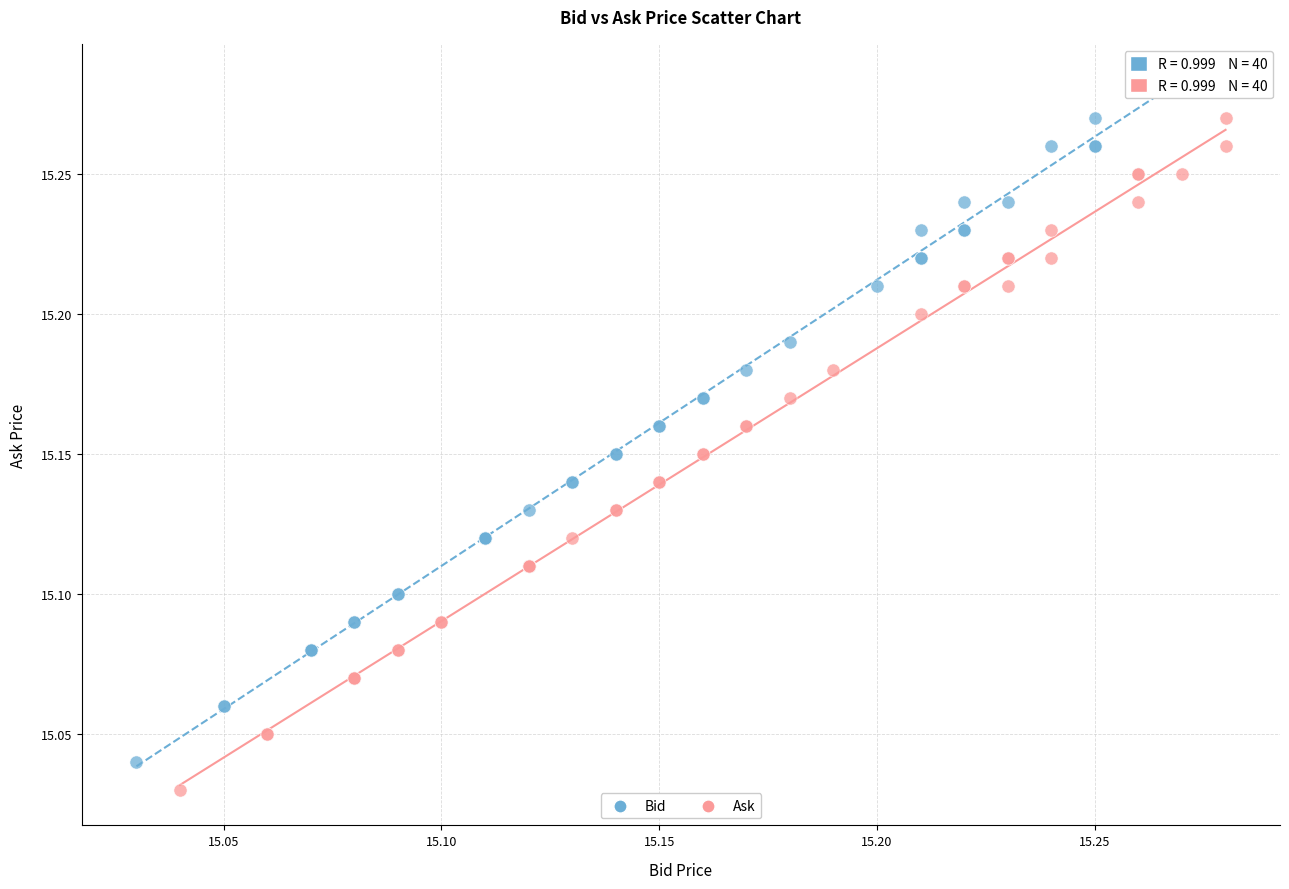

What are all the series names shown in the legend?

Bid, Ask